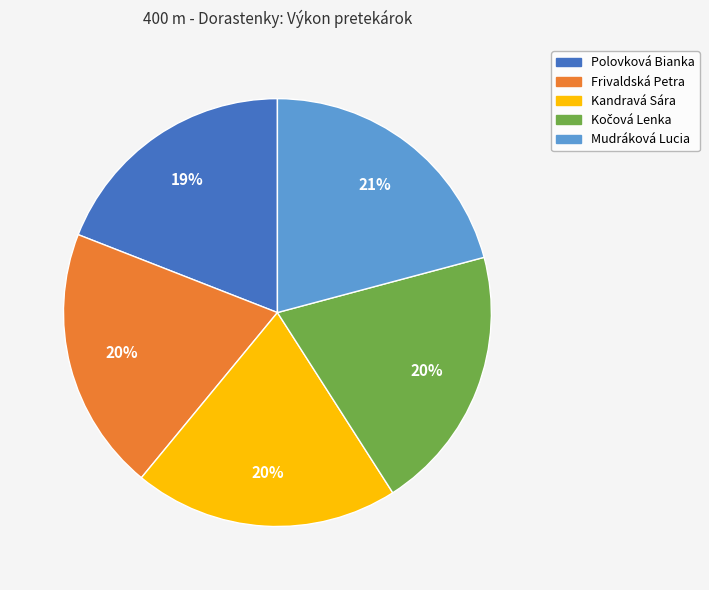

Is it true that Frivaldská Petra is 10% of the pie?

False